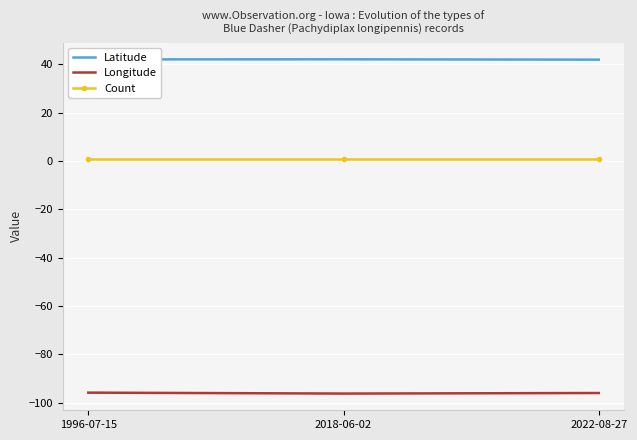

Is the value of Longitude at 2022-08-27 greater than the value of Latitude at 2022-08-27?

No